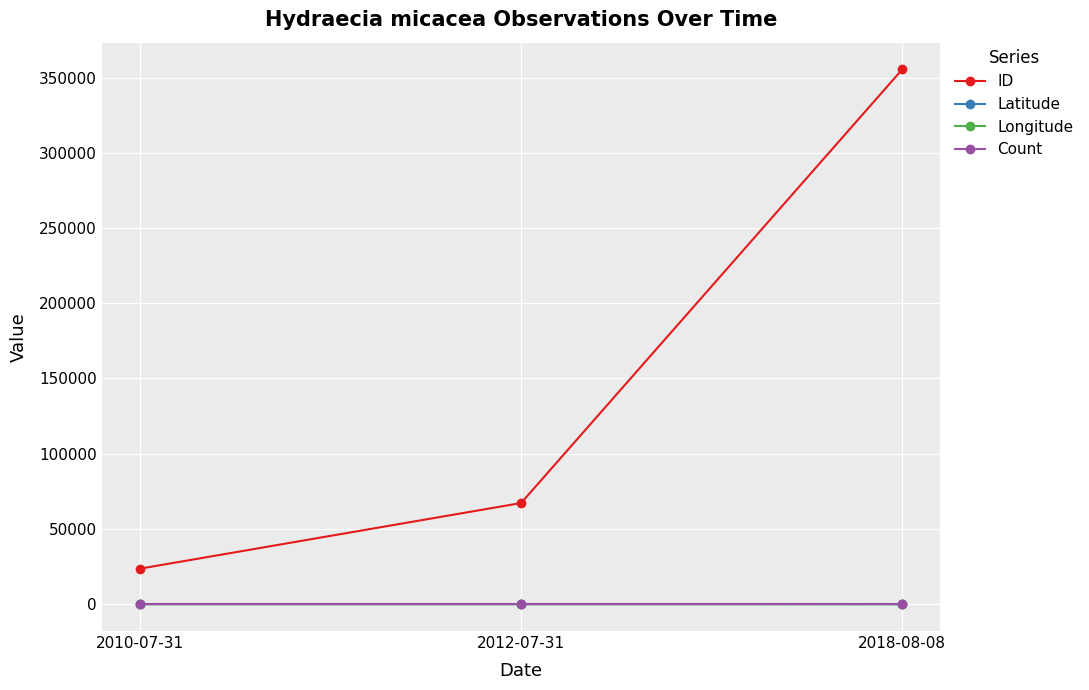

List the labels in order of ID value, largest first.

2018-08-08, 2012-07-31, 2010-07-31